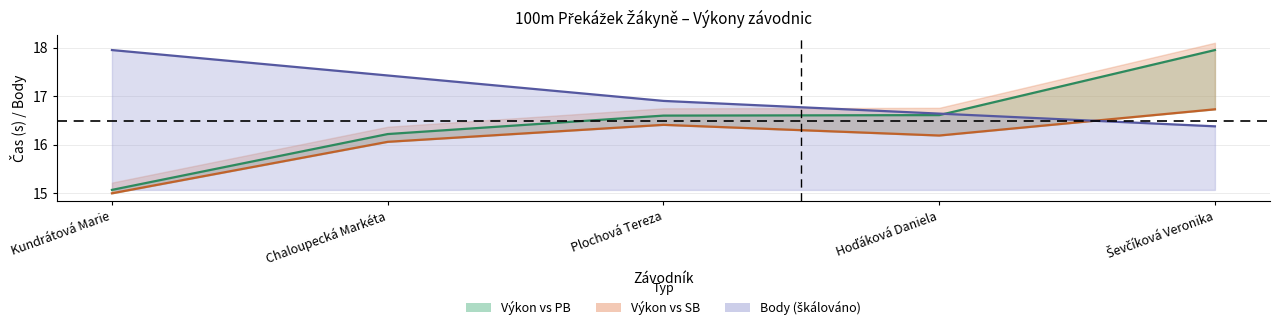

Which series has the widest spread of values?

Výkon